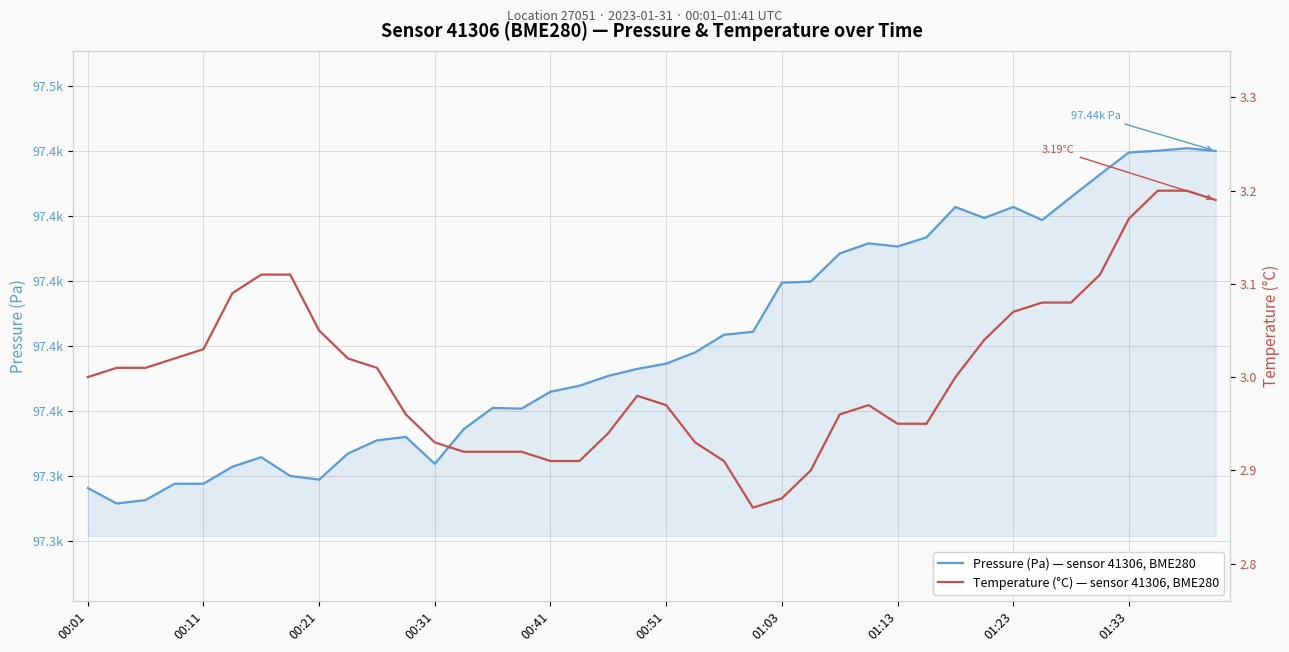

How many data points in Temperature (°C) — sensor 41306, BME280 are above 3?

19